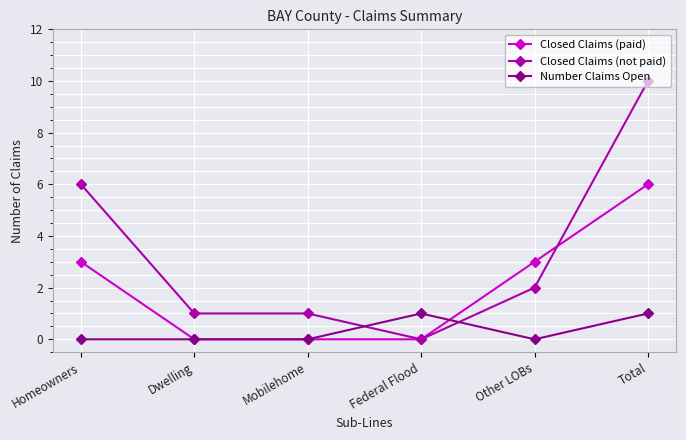

Does the chart have visible grid lines?

Yes